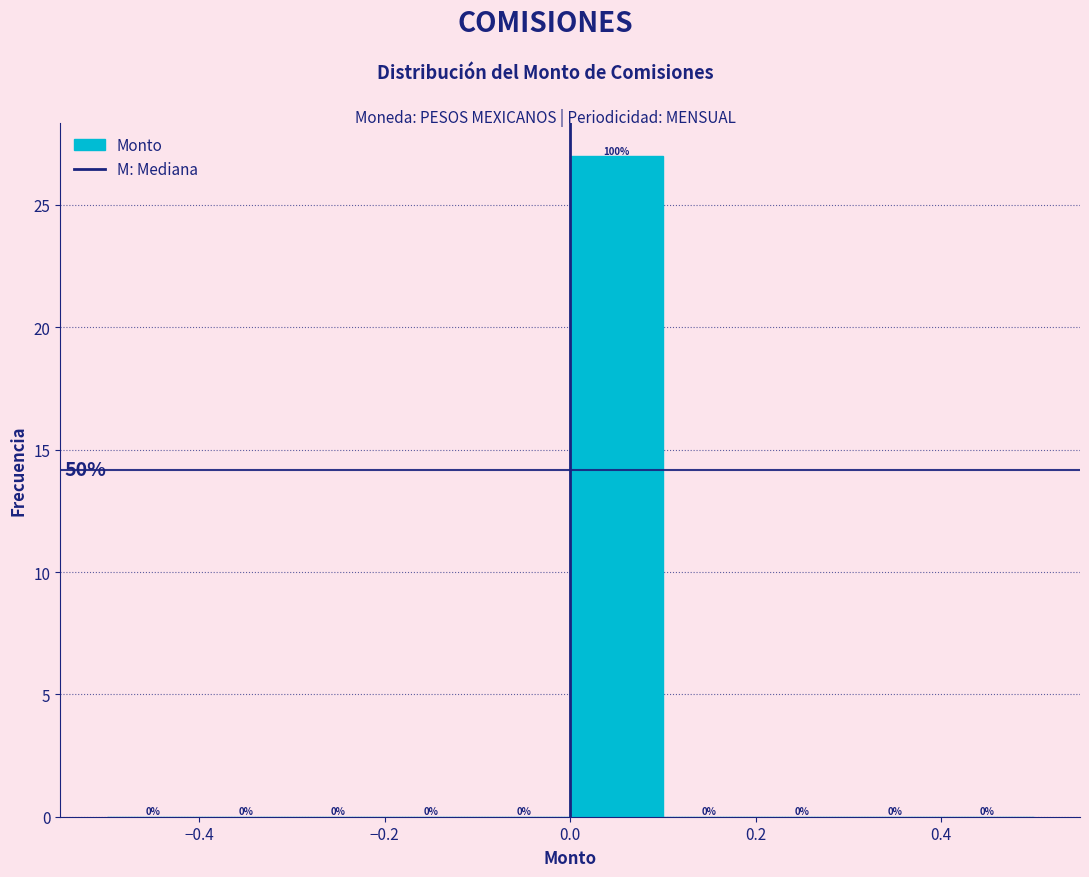

Which range on the x-axis has the tallest bar?

0.0 to 0.1